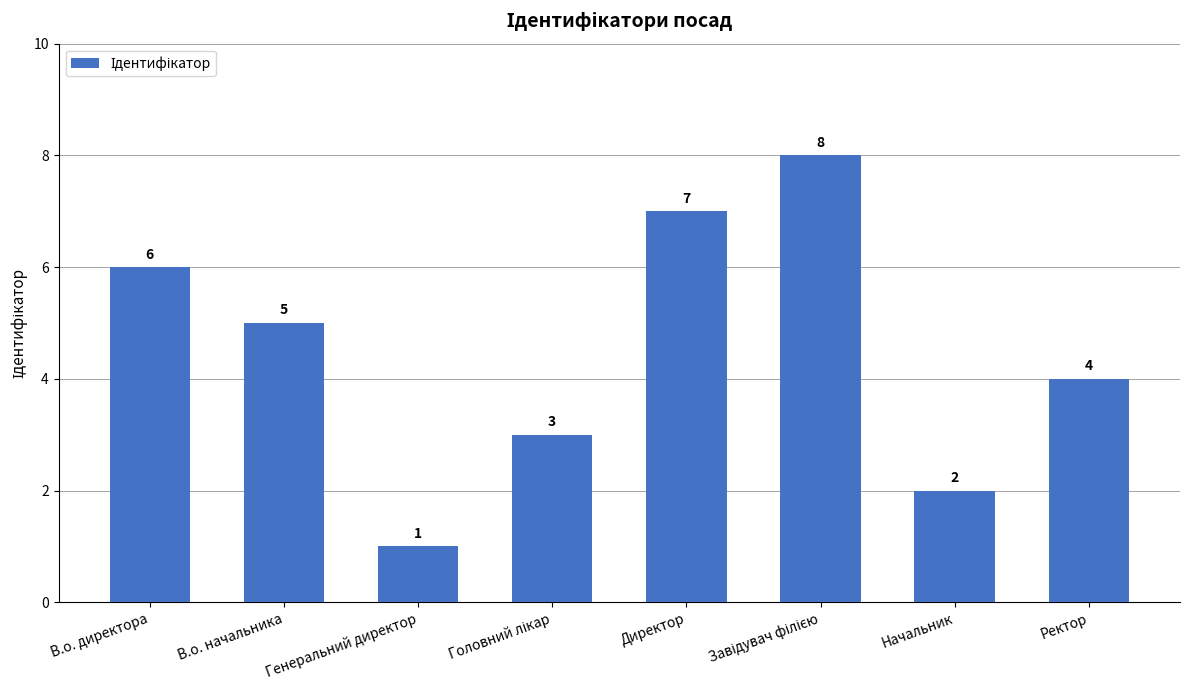

What is the difference between the second highest and second lowest values?

5